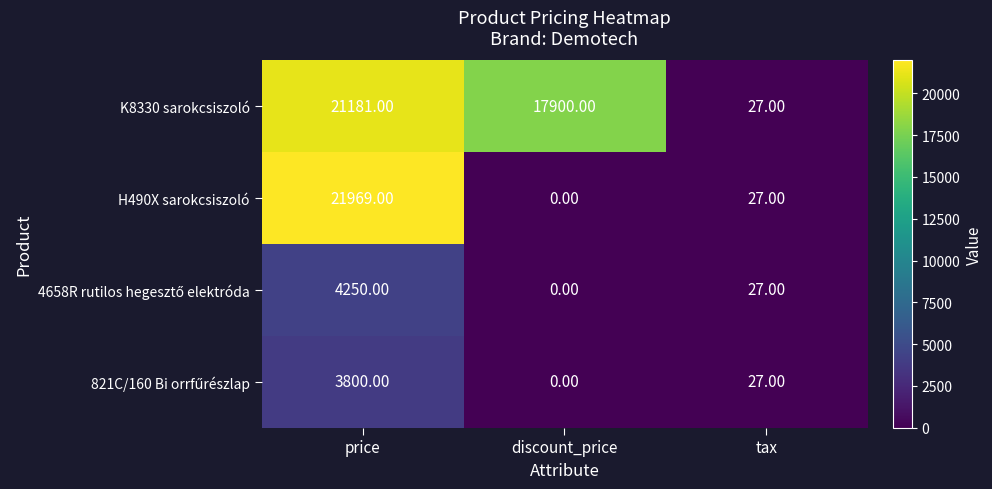

At which category is the sum across all series the highest?

price